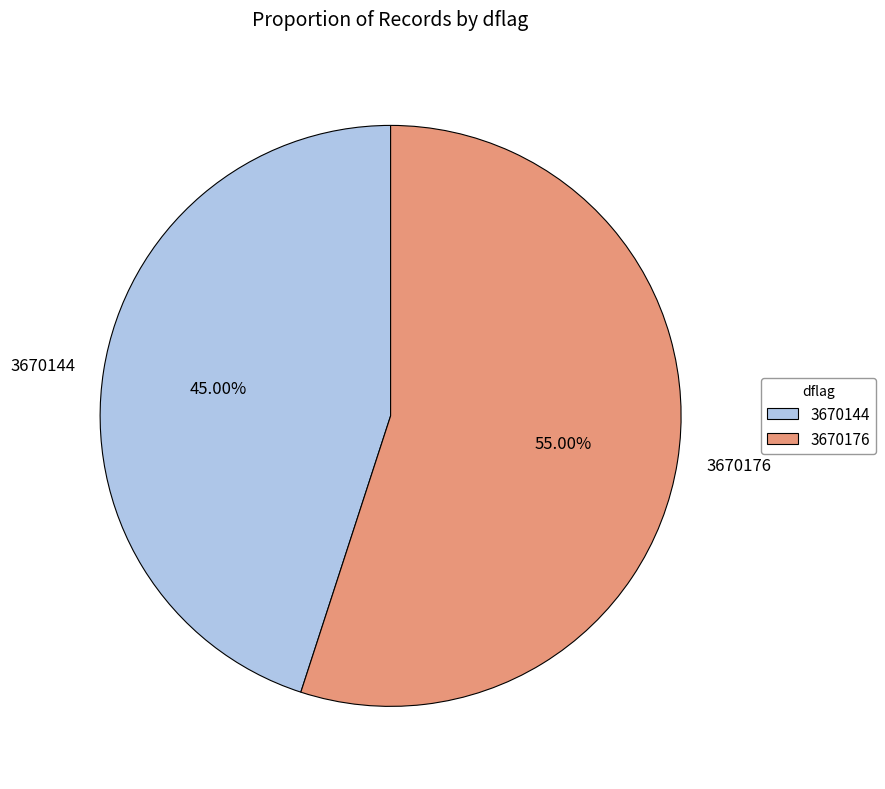

What is the total percentage of 3670144 and 3670176?

100.0%